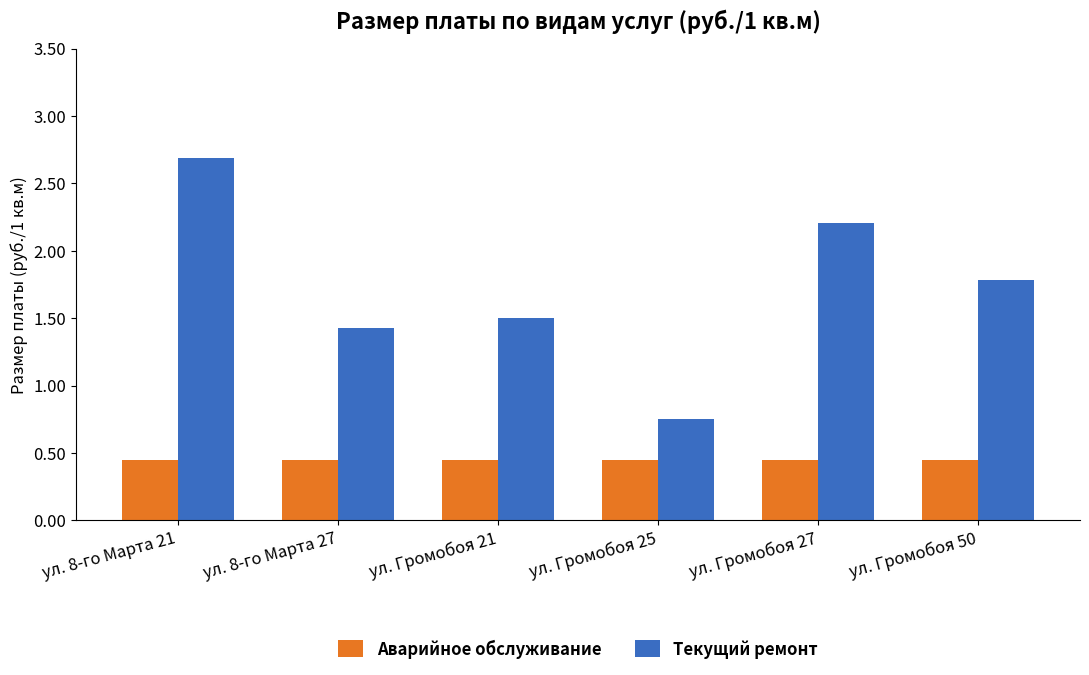

Between ул. Громобоя 21 and ул. Громобоя 50, which series saw the biggest shift?

Текущий ремонт